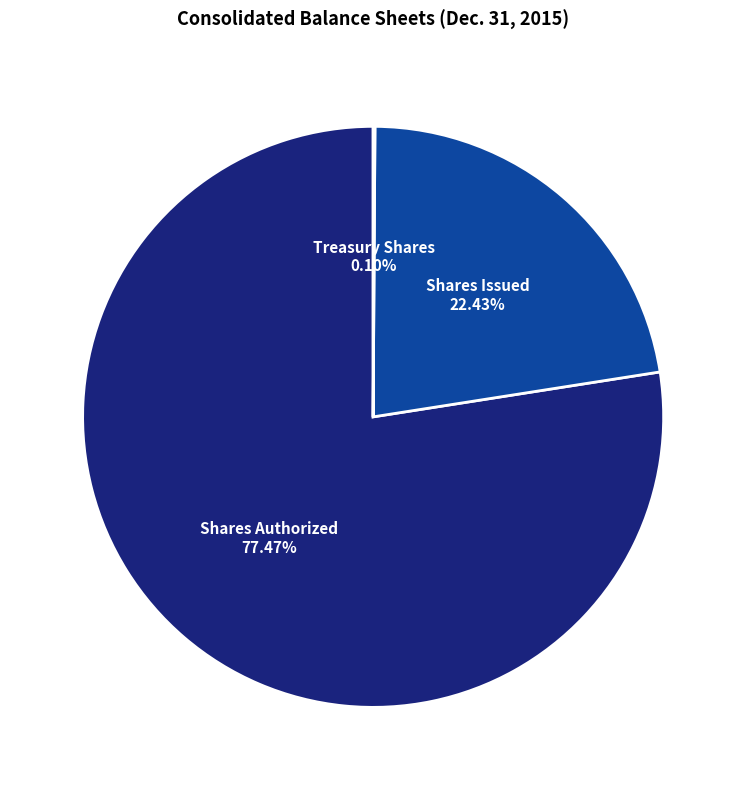

Does any single category account for the majority?

Yes